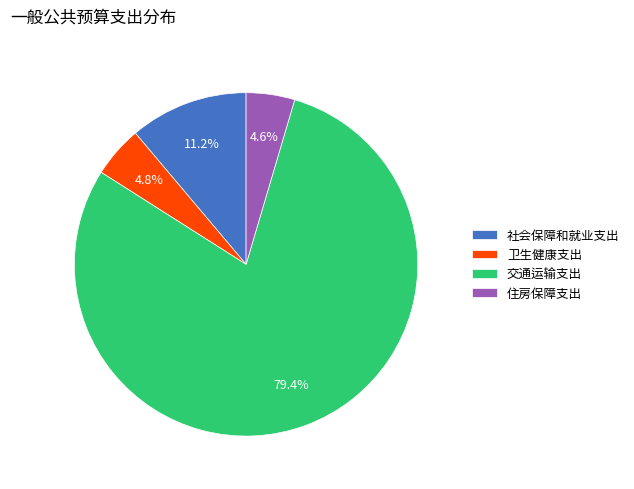

Does 卫生健康支出 represent more than half of the total?

No